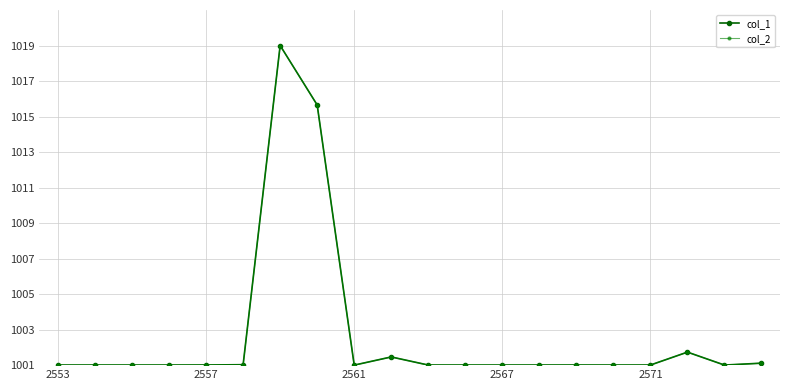

True or false: col_2 and col_1 cross at least once.

False